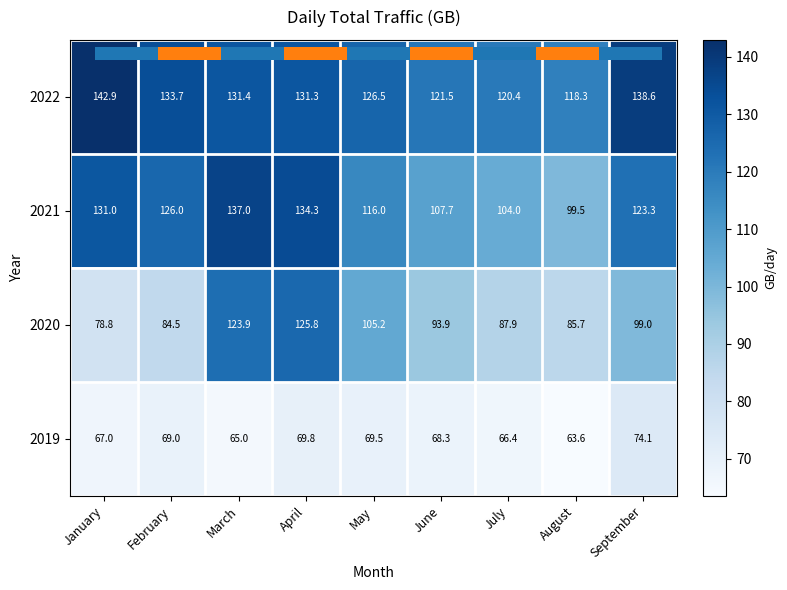

What is the total value across all series at January?

419.7